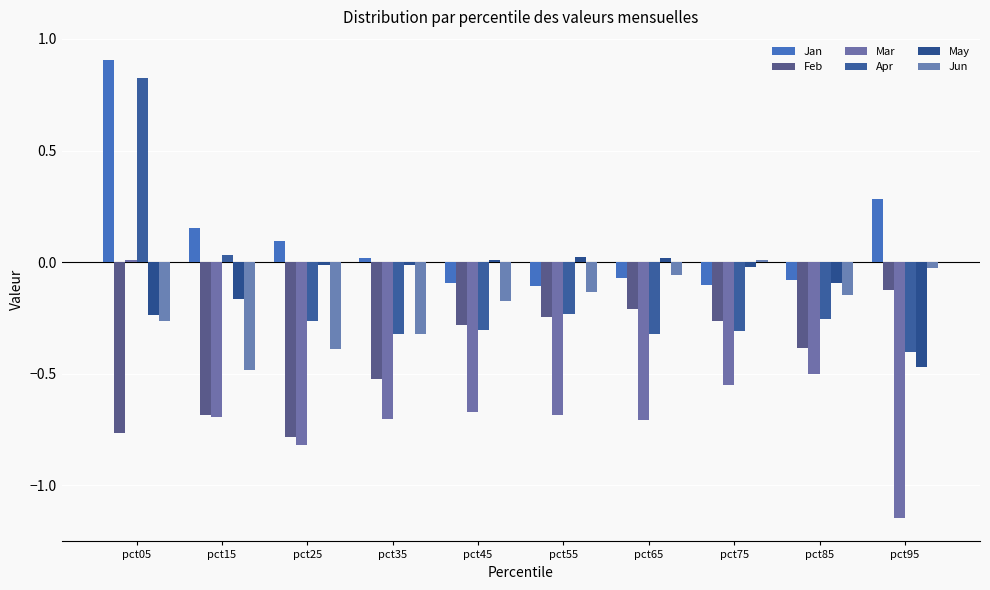

How many groups of bars are there?

10